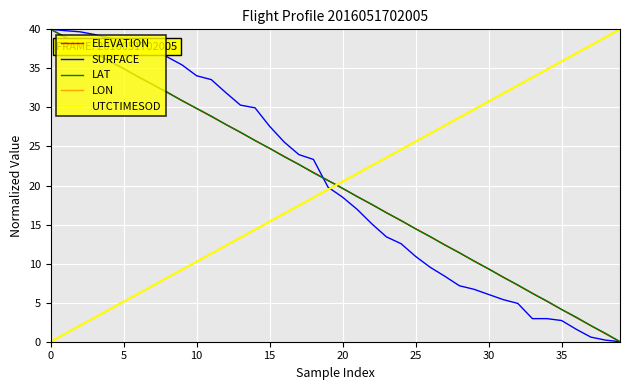

True or false: LAT and LON intersect in this chart.

True